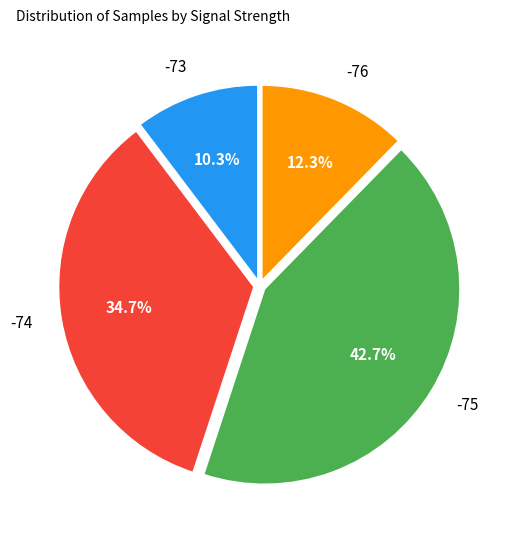

Is there a majority slice in this chart?

No